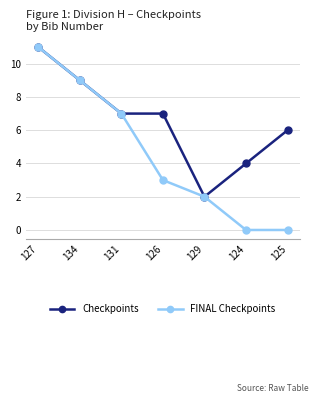

How many distinct data groups are displayed?

2